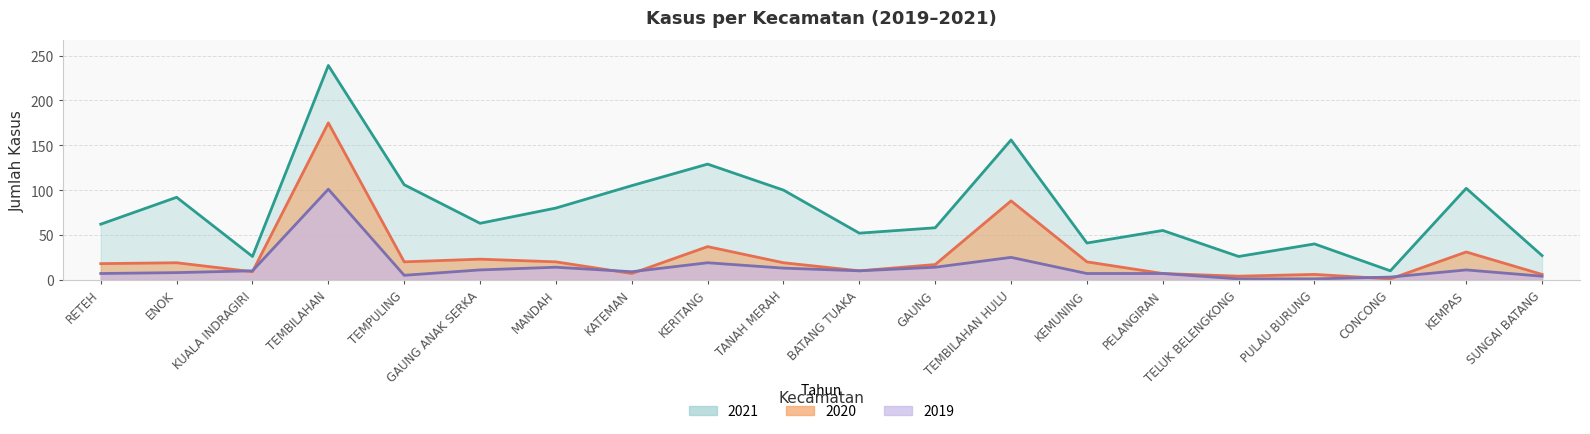

True or false: 2021 and 2020 intersect in this chart.

False